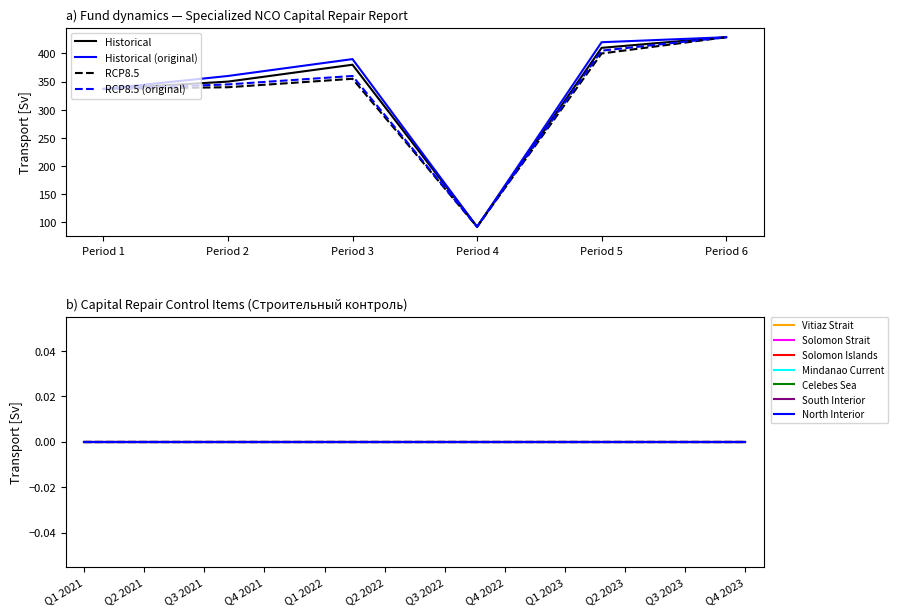

Where is RCP8.5 nearest to the value 260?

Period 1